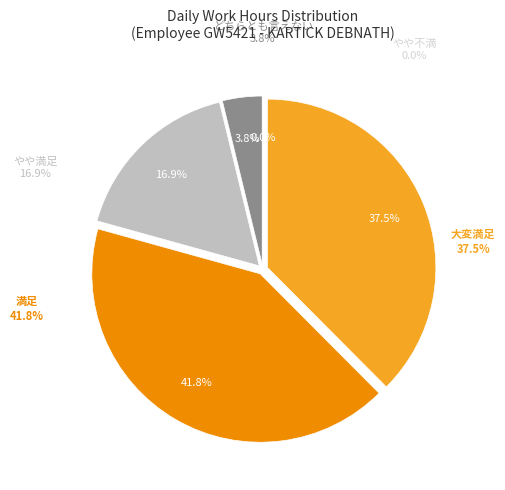

To the nearest percent, what percentage of the pie is 4?

4%